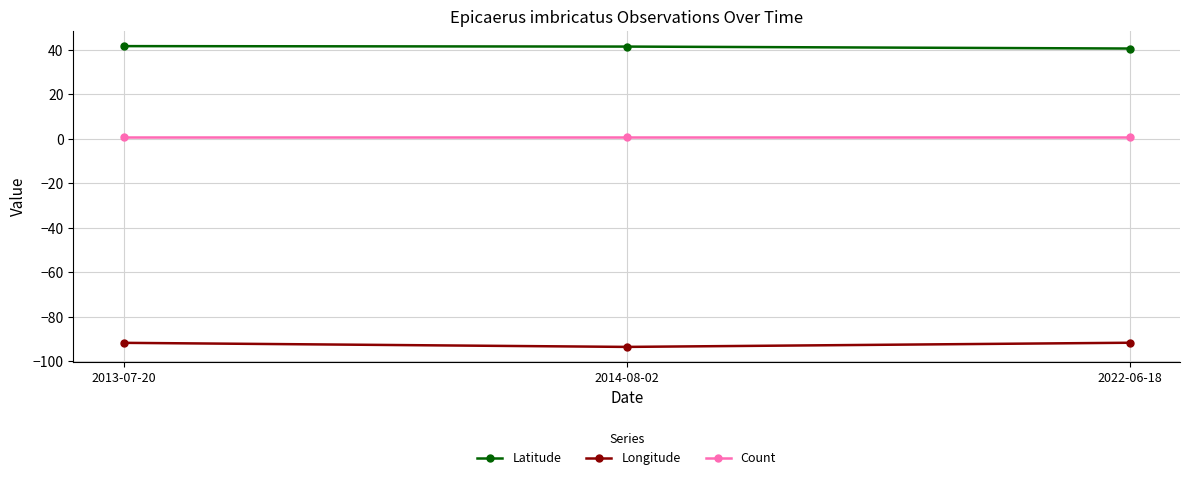

What is the label of the 2nd point from the left?

2014-08-02